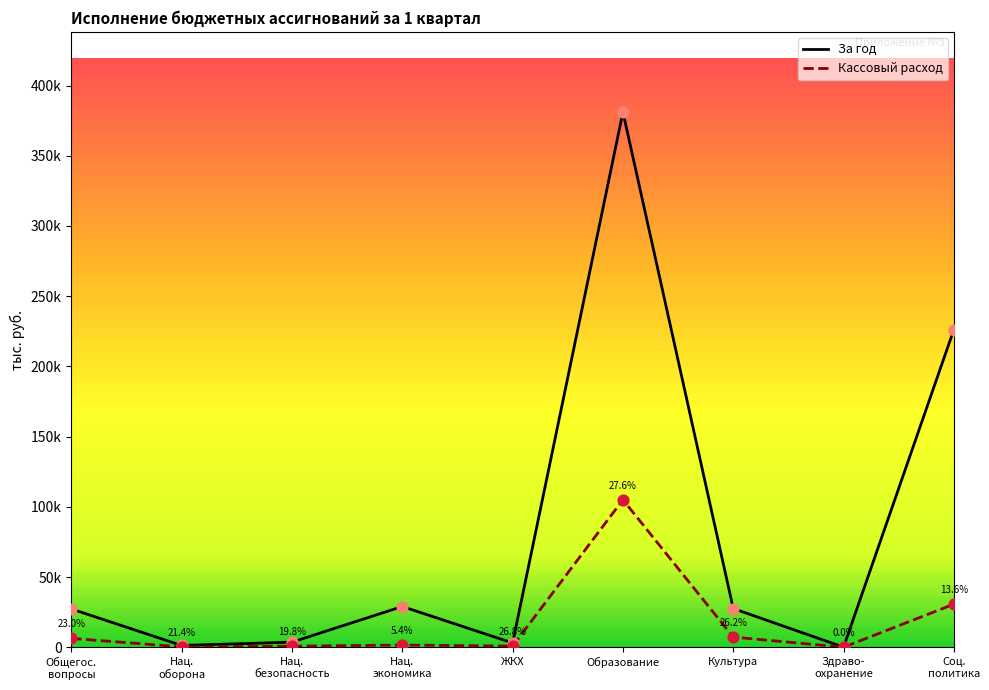

Which series reaches the maximum Y coordinate?

За год